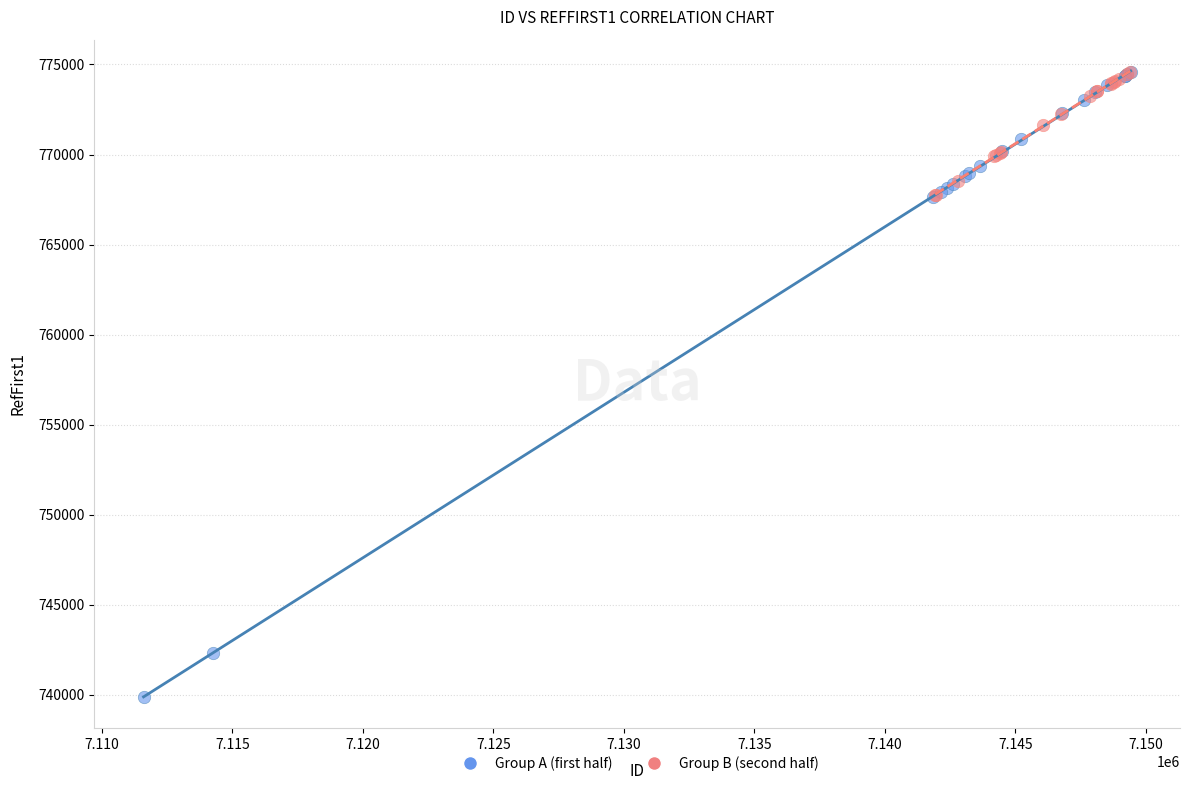

Which series has the largest Y range (max minus min)?

Group A (first half)